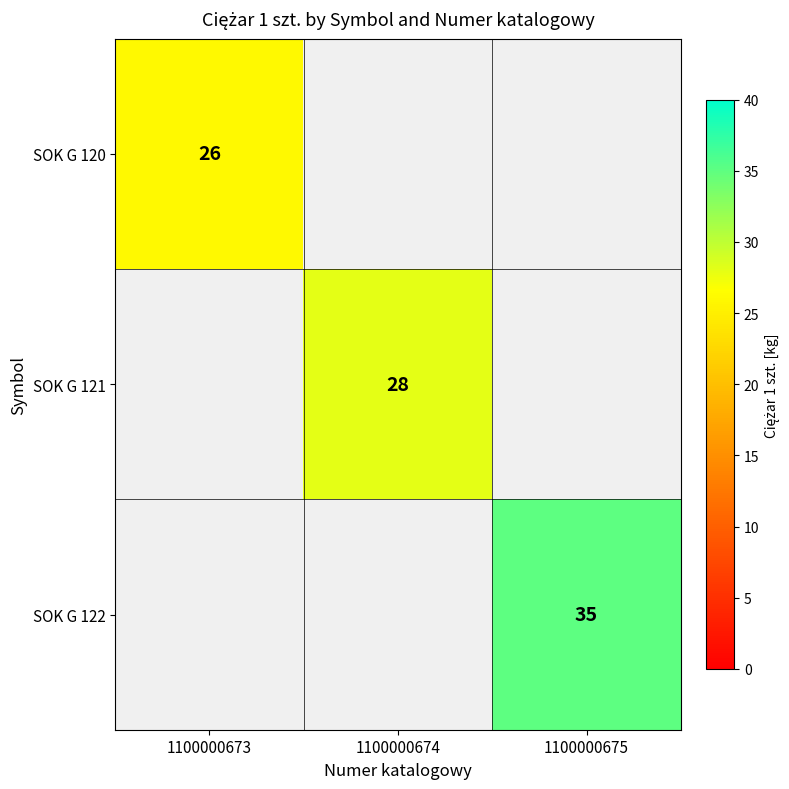

The SOK G 120 series shows 26 at 1100000673. True or false?

True